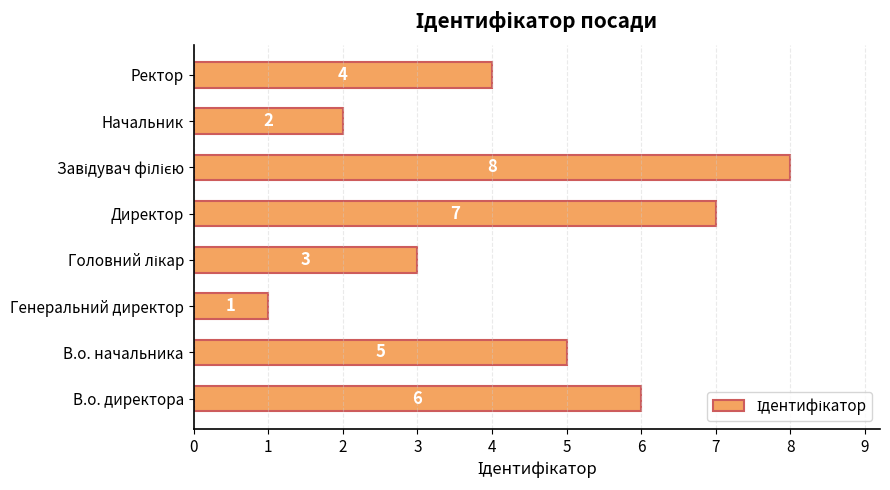

Which label corresponds to the smallest value in the chart?

Генеральний директор